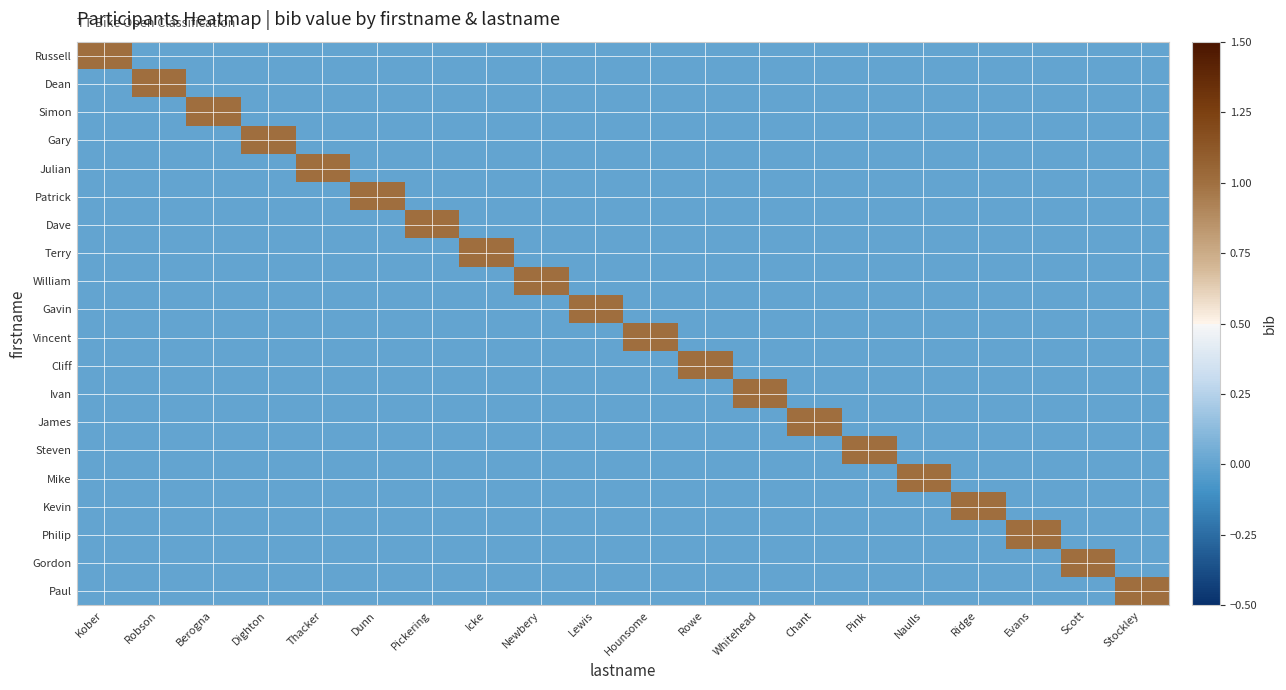

Reading right to left, list all the values displayed in this chart.

Russell: Stockley=0	Scott=0	Evans=0	Ridge=0	Naulls=0	Pink=0	Chant=0	Whitehead=0	Rowe=0	Hounsome=0	Lewis=0	Newbery=0	Icke=0	Pickering=0	Dunn=0	Thacker=0	Dighton=0	Berogna=0	Robson=0	Kober=1
Dean: Stockley=0	Scott=0	Evans=0	Ridge=0	Naulls=0	Pink=0	Chant=0	Whitehead=0	Rowe=0	Hounsome=0	Lewis=0	Newbery=0	Icke=0	Pickering=0	Dunn=0	Thacker=0	Dighton=0	Berogna=0	Robson=1	Kober=0
Simon: Stockley=0	Scott=0	Evans=0	Ridge=0	Naulls=0	Pink=0	Chant=0	Whitehead=0	Rowe=0	Hounsome=0	Lewis=0	Newbery=0	Icke=0	Pickering=0	Dunn=0	Thacker=0	Dighton=0	Berogna=1	Robson=0	Kober=0
Gary: Stockley=0	Scott=0	Evans=0	Ridge=0	Naulls=0	Pink=0	Chant=0	Whitehead=0	Rowe=0	Hounsome=0	Lewis=0	Newbery=0	Icke=0	Pickering=0	Dunn=0	Thacker=0	Dighton=1	Berogna=0	Robson=0	Kober=0
Julian: Stockley=0	Scott=0	Evans=0	Ridge=0	Naulls=0	Pink=0	Chant=0	Whitehead=0	Rowe=0	Hounsome=0	Lewis=0	Newbery=0	Icke=0	Pickering=0	Dunn=0	Thacker=1	Dighton=0	Berogna=0	Robson=0	Kober=0
Patrick: Stockley=0	Scott=0	Evans=0	Ridge=0	Naulls=0	Pink=0	Chant=0	Whitehead=0	Rowe=0	Hounsome=0	Lewis=0	Newbery=0	Icke=0	Pickering=0	Dunn=1	Thacker=0	Dighton=0	Berogna=0	Robson=0	Kober=0
Dave: Stockley=0	Scott=0	Evans=0	Ridge=0	Naulls=0	Pink=0	Chant=0	Whitehead=0	Rowe=0	Hounsome=0	Lewis=0	Newbery=0	Icke=0	Pickering=1	Dunn=0	Thacker=0	Dighton=0	Berogna=0	Robson=0	Kober=0
Terry: Stockley=0	Scott=0	Evans=0	Ridge=0	Naulls=0	Pink=0	Chant=0	Whitehead=0	Rowe=0	Hounsome=0	Lewis=0	Newbery=0	Icke=1	Pickering=0	Dunn=0	Thacker=0	Dighton=0	Berogna=0	Robson=0	Kober=0
William: Stockley=0	Scott=0	Evans=0	Ridge=0	Naulls=0	Pink=0	Chant=0	Whitehead=0	Rowe=0	Hounsome=0	Lewis=0	Newbery=1	Icke=0	Pickering=0	Dunn=0	Thacker=0	Dighton=0	Berogna=0	Robson=0	Kober=0
Gavin: Stockley=0	Scott=0	Evans=0	Ridge=0	Naulls=0	Pink=0	Chant=0	Whitehead=0	Rowe=0	Hounsome=0	Lewis=1	Newbery=0	Icke=0	Pickering=0	Dunn=0	Thacker=0	Dighton=0	Berogna=0	Robson=0	Kober=0
Vincent: Stockley=0	Scott=0	Evans=0	Ridge=0	Naulls=0	Pink=0	Chant=0	Whitehead=0	Rowe=0	Hounsome=1	Lewis=0	Newbery=0	Icke=0	Pickering=0	Dunn=0	Thacker=0	Dighton=0	Berogna=0	Robson=0	Kober=0
Cliff: Stockley=0	Scott=0	Evans=0	Ridge=0	Naulls=0	Pink=0	Chant=0	Whitehead=0	Rowe=1	Hounsome=0	Lewis=0	Newbery=0	Icke=0	Pickering=0	Dunn=0	Thacker=0	Dighton=0	Berogna=0	Robson=0	Kober=0
Ivan: Stockley=0	Scott=0	Evans=0	Ridge=0	Naulls=0	Pink=0	Chant=0	Whitehead=1	Rowe=0	Hounsome=0	Lewis=0	Newbery=0	Icke=0	Pickering=0	Dunn=0	Thacker=0	Dighton=0	Berogna=0	Robson=0	Kober=0
James: Stockley=0	Scott=0	Evans=0	Ridge=0	Naulls=0	Pink=0	Chant=1	Whitehead=0	Rowe=0	Hounsome=0	Lewis=0	Newbery=0	Icke=0	Pickering=0	Dunn=0	Thacker=0	Dighton=0	Berogna=0	Robson=0	Kober=0
Steven: Stockley=0	Scott=0	Evans=0	Ridge=0	Naulls=0	Pink=1	Chant=0	Whitehead=0	Rowe=0	Hounsome=0	Lewis=0	Newbery=0	Icke=0	Pickering=0	Dunn=0	Thacker=0	Dighton=0	Berogna=0	Robson=0	Kober=0
Mike: Stockley=0	Scott=0	Evans=0	Ridge=0	Naulls=1	Pink=0	Chant=0	Whitehead=0	Rowe=0	Hounsome=0	Lewis=0	Newbery=0	Icke=0	Pickering=0	Dunn=0	Thacker=0	Dighton=0	Berogna=0	Robson=0	Kober=0
Kevin: Stockley=0	Scott=0	Evans=0	Ridge=1	Naulls=0	Pink=0	Chant=0	Whitehead=0	Rowe=0	Hounsome=0	Lewis=0	Newbery=0	Icke=0	Pickering=0	Dunn=0	Thacker=0	Dighton=0	Berogna=0	Robson=0	Kober=0
Philip: Stockley=0	Scott=0	Evans=1	Ridge=0	Naulls=0	Pink=0	Chant=0	Whitehead=0	Rowe=0	Hounsome=0	Lewis=0	Newbery=0	Icke=0	Pickering=0	Dunn=0	Thacker=0	Dighton=0	Berogna=0	Robson=0	Kober=0
Gordon: Stockley=0	Scott=1	Evans=0	Ridge=0	Naulls=0	Pink=0	Chant=0	Whitehead=0	Rowe=0	Hounsome=0	Lewis=0	Newbery=0	Icke=0	Pickering=0	Dunn=0	Thacker=0	Dighton=0	Berogna=0	Robson=0	Kober=0
Paul: Stockley=1	Scott=0	Evans=0	Ridge=0	Naulls=0	Pink=0	Chant=0	Whitehead=0	Rowe=0	Hounsome=0	Lewis=0	Newbery=0	Icke=0	Pickering=0	Dunn=0	Thacker=0	Dighton=0	Berogna=0	Robson=0	Kober=0